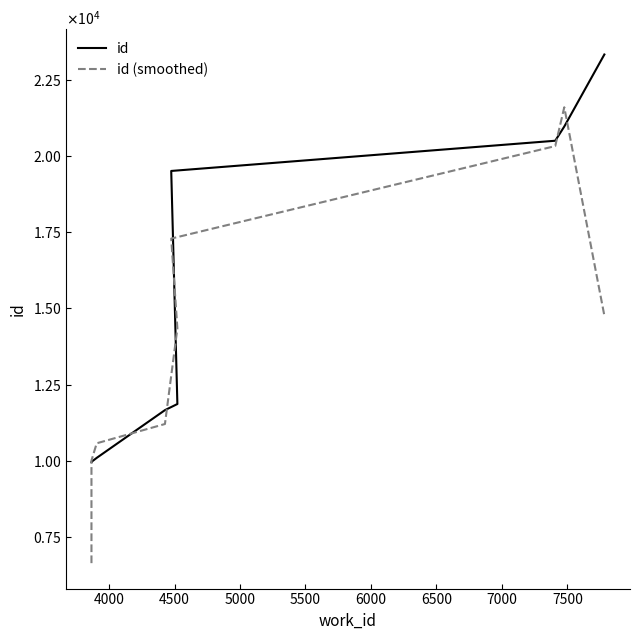

What is the spread (max minus min) of values at 4500?

478.3